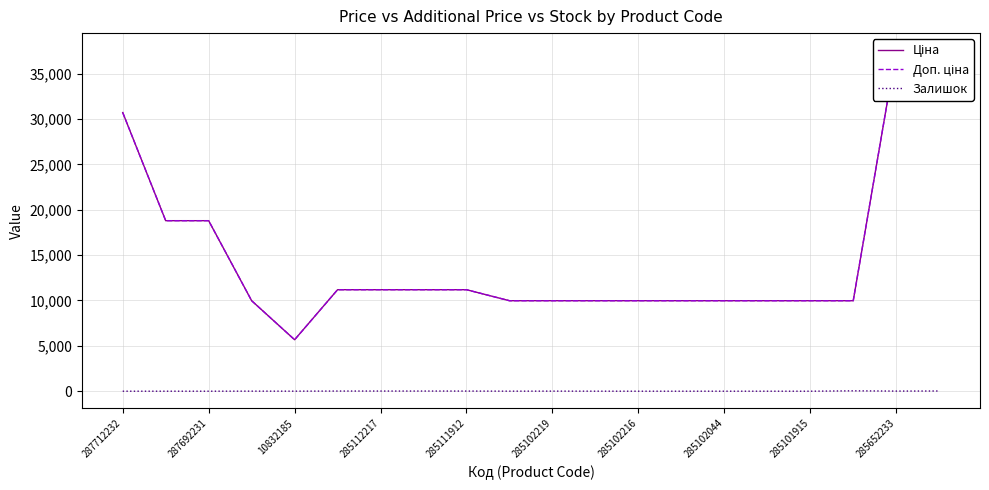

How many interior local valleys does the Ціна series have?

1